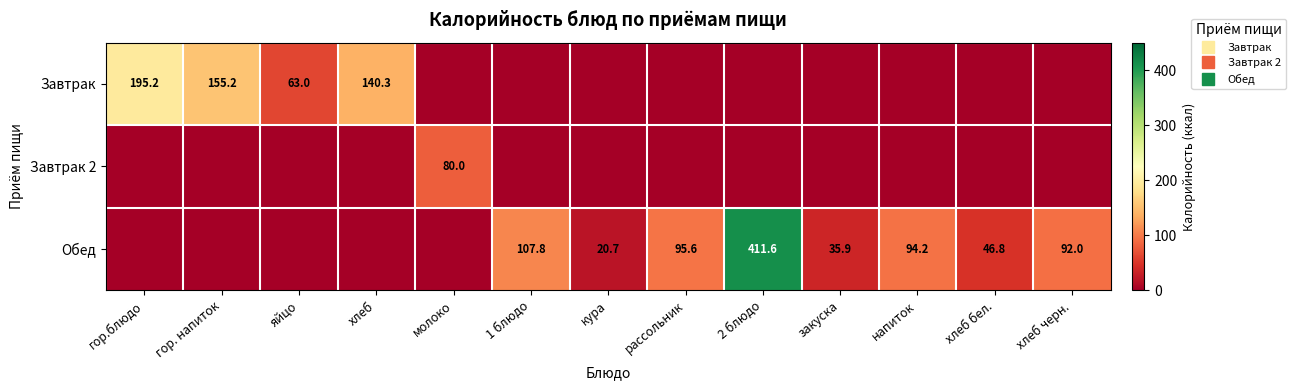

Which series has the widest spread of values?

Обед